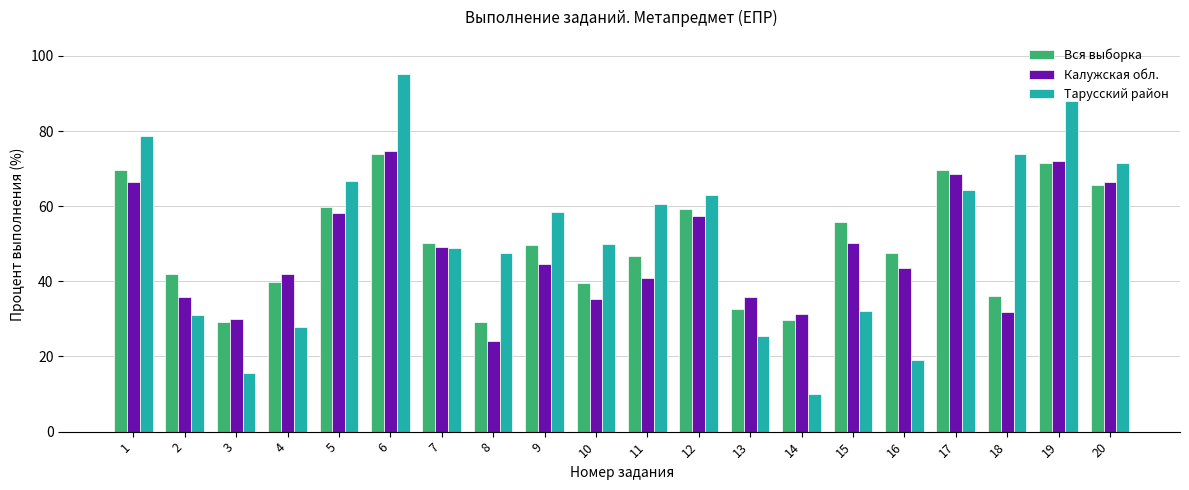

How many distinct data groups are displayed?

3